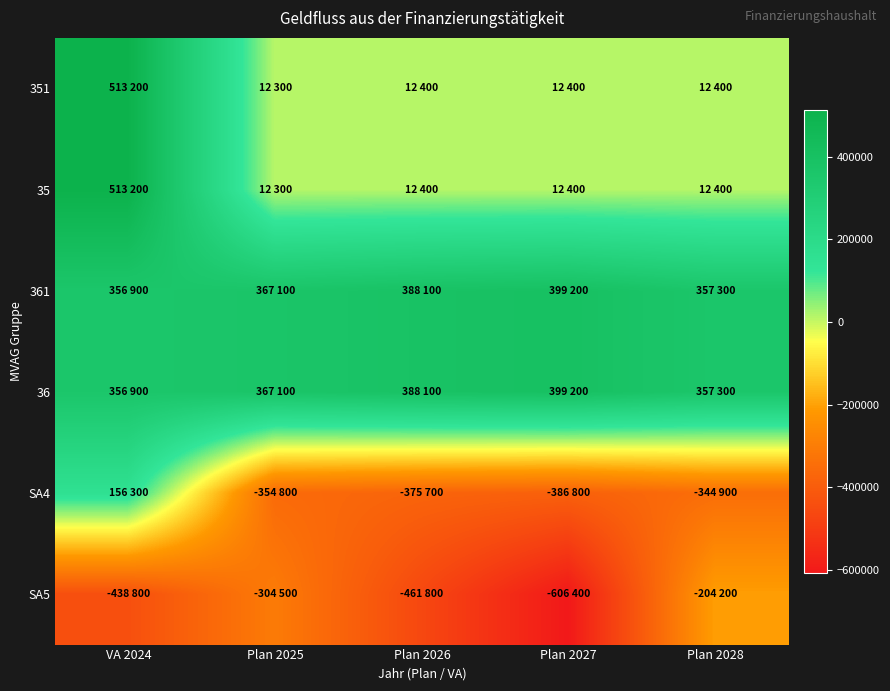

Between Plan 2027 and Plan 2028, which series saw the biggest shift?

SA5